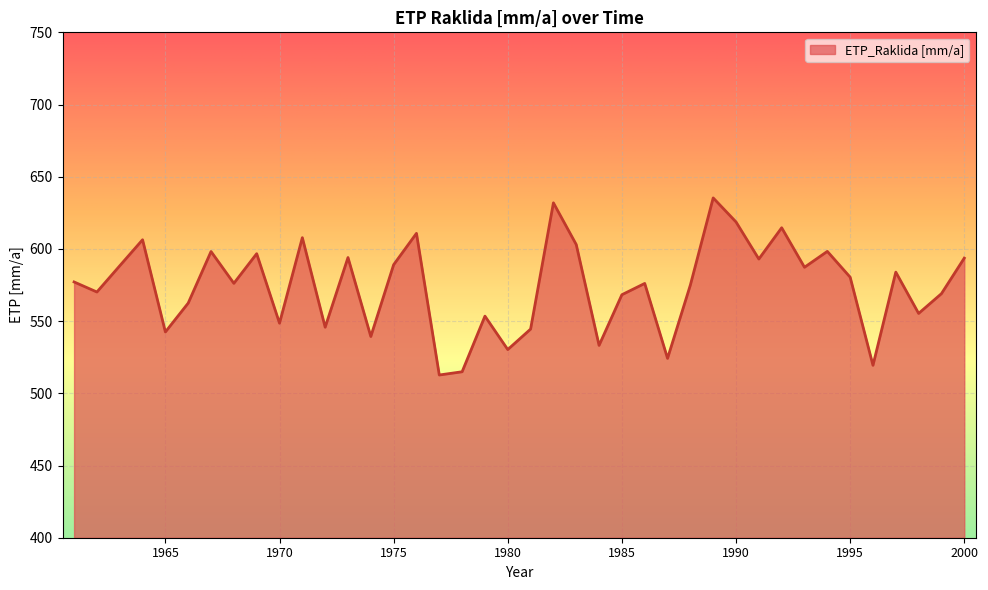

How many interior local peaks (higher than both neighbors) does the data have?

13